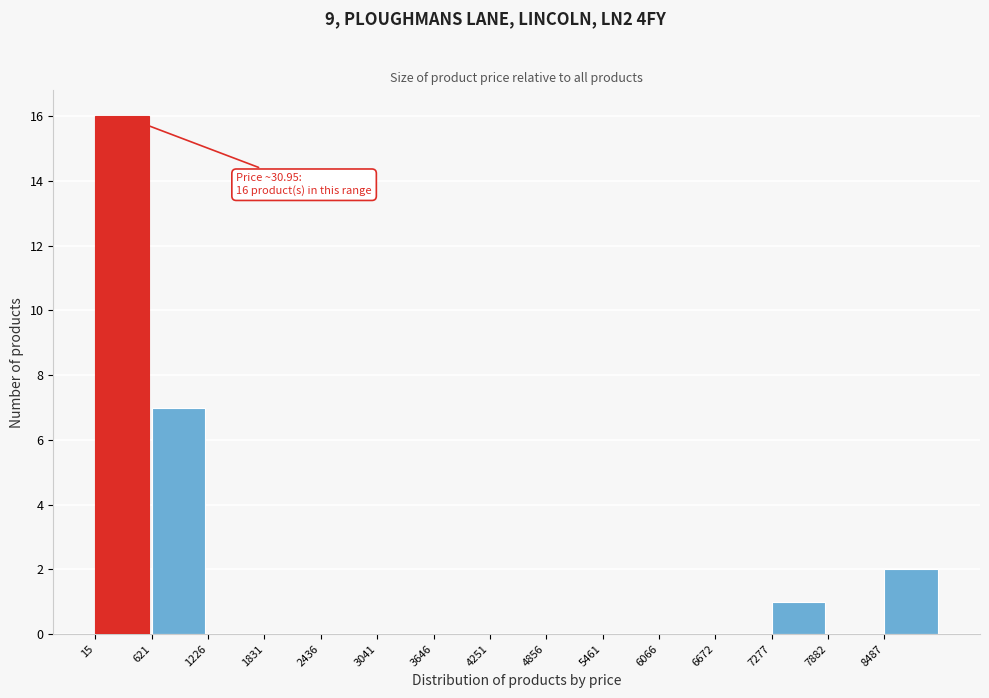

Which range on the x-axis has the tallest bar?

0 to 600